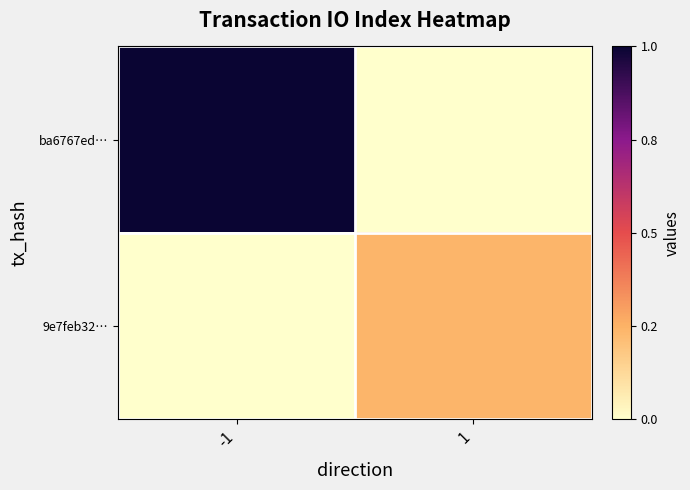

What is the spread (max minus min) of values at -1?

29